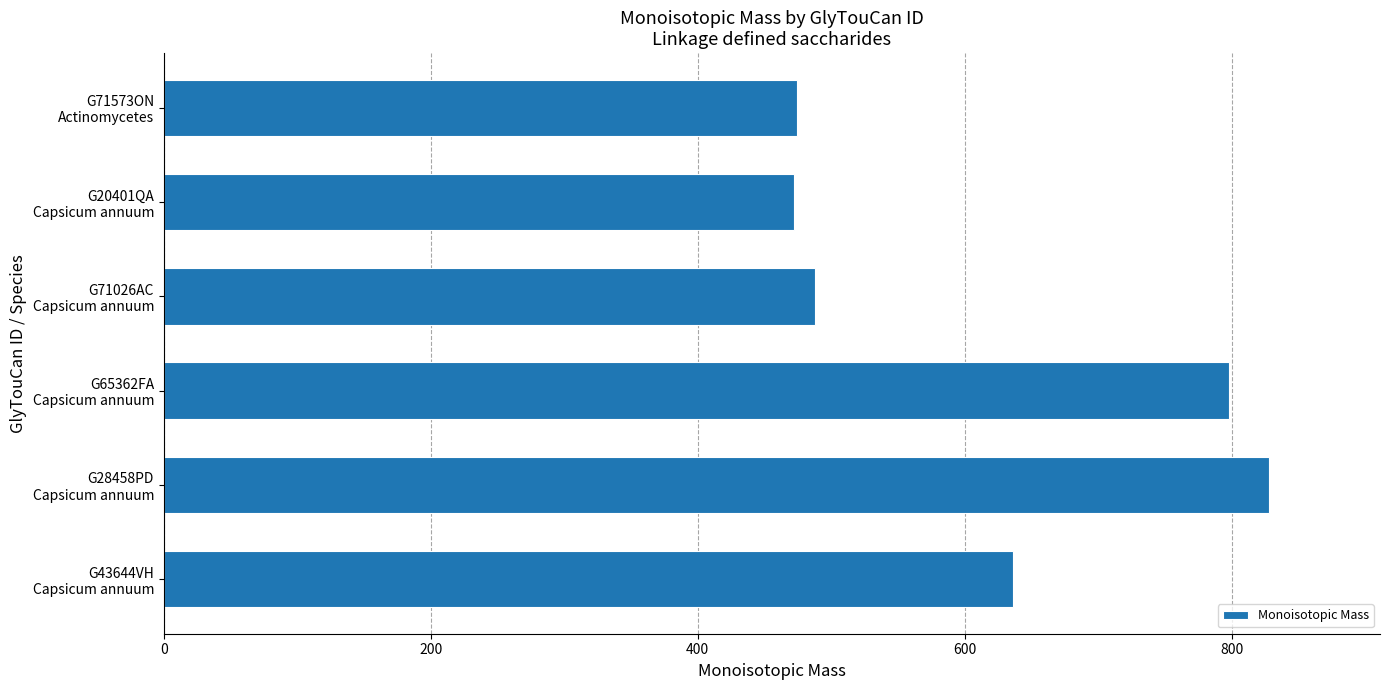

What is the greatest value displayed?

828.3